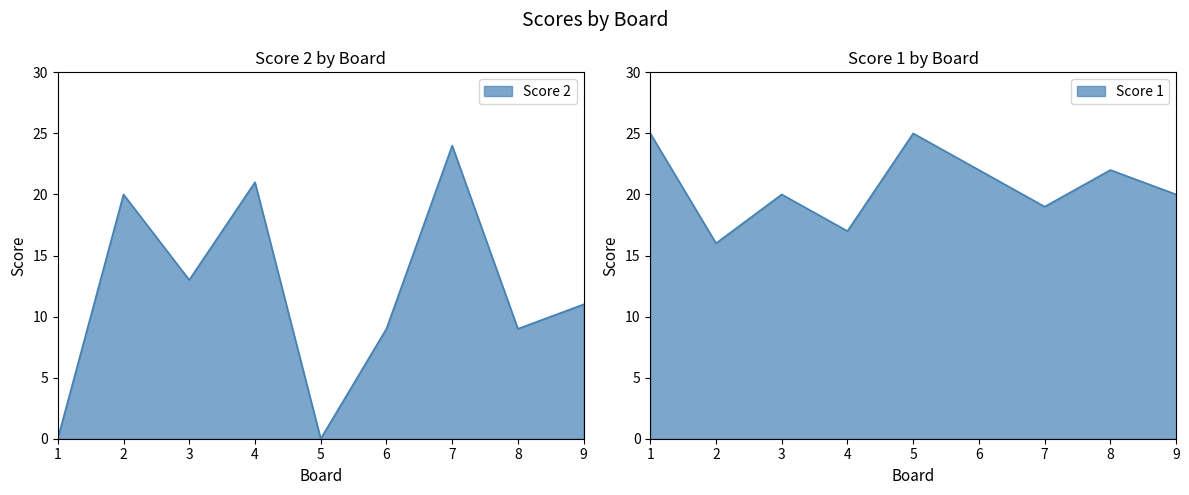

In Score 2, how many points are higher than both neighbors (excluding endpoints)?

3